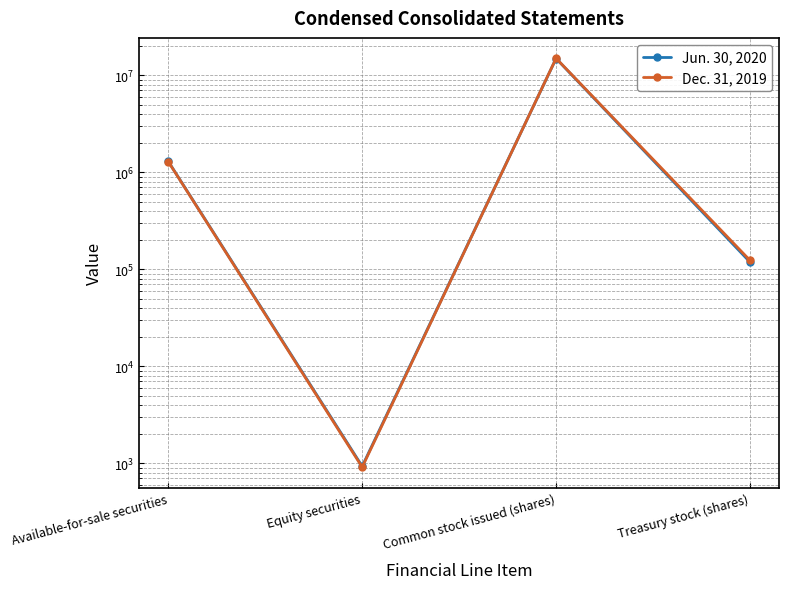

What is the sum of all Dec. 31, 2019 values?

16432609